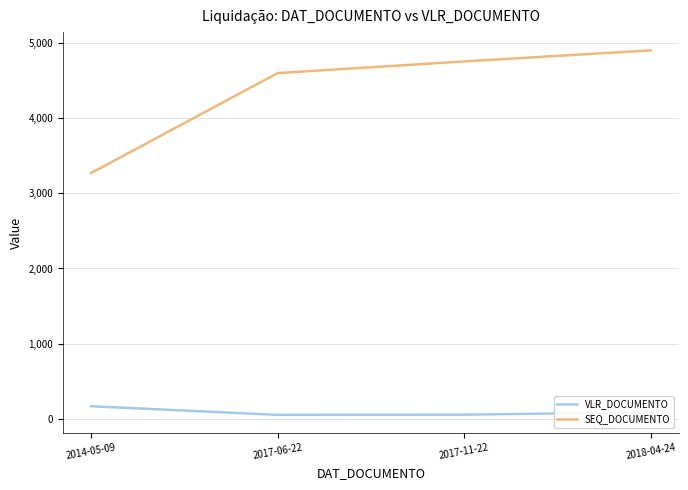

True or false: SEQ_DOCUMENTO and VLR_DOCUMENTO cross at least once.

False